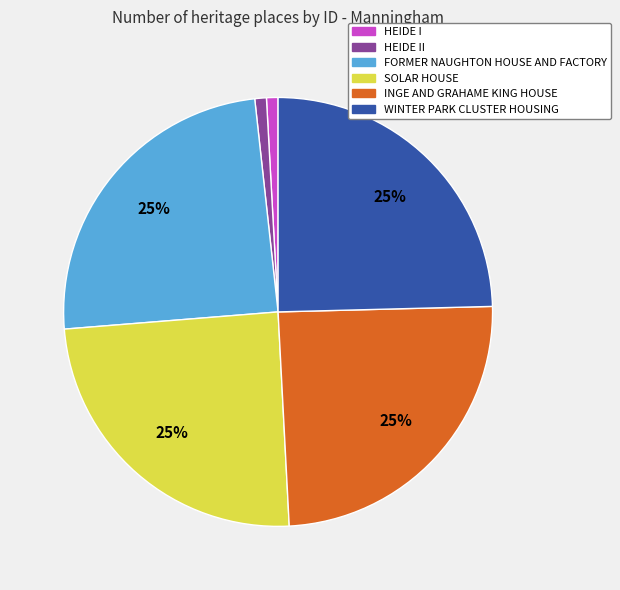

Combined, do FORMER NAUGHTON HOUSE AND FACTORY and WINTER PARK CLUSTER HOUSING account for over 50%?

No